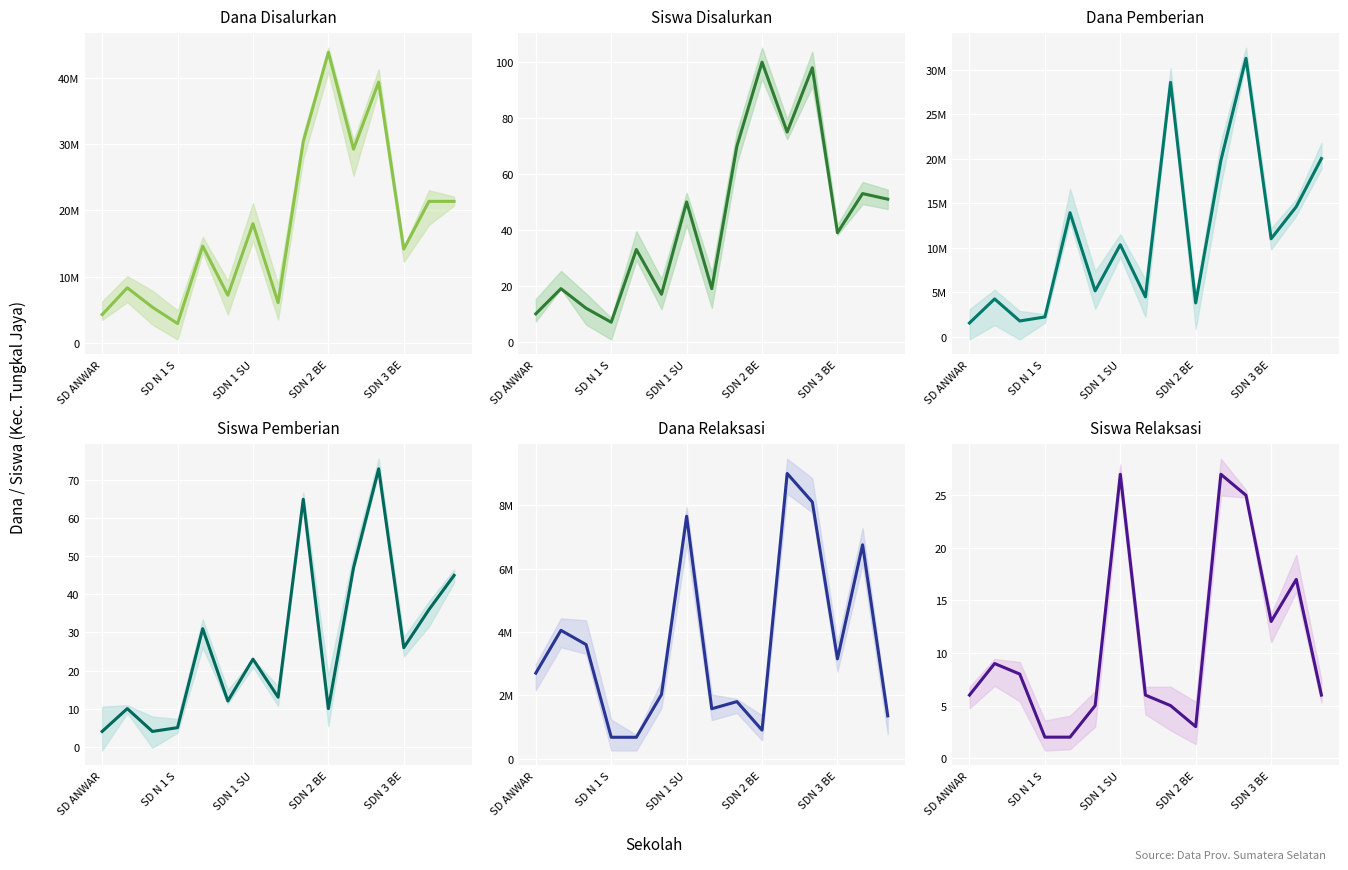

True or false: Dana Pemberian and Dana Disalurkan intersect in this chart.

False